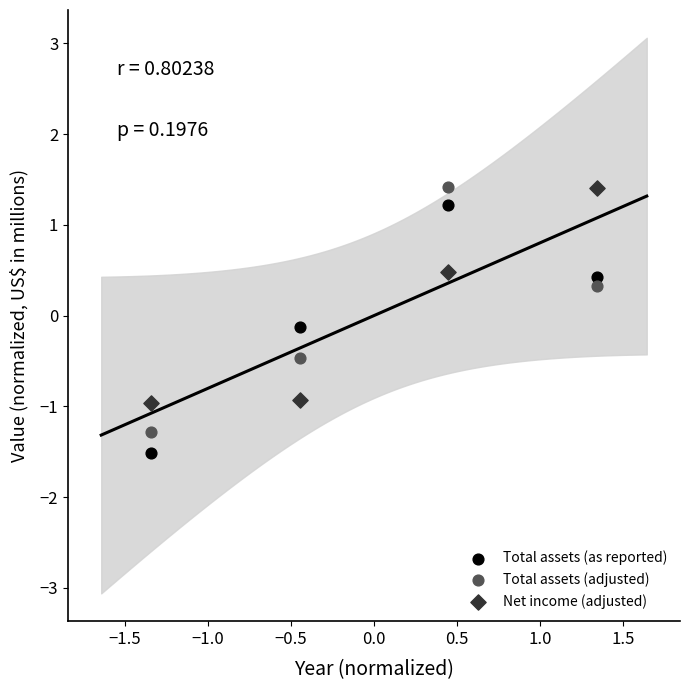

What is the X range (max minus min) for the scatter plot?

2.7